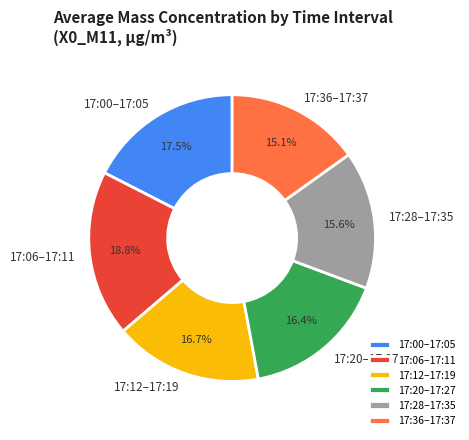

Does any single category account for the majority?

No